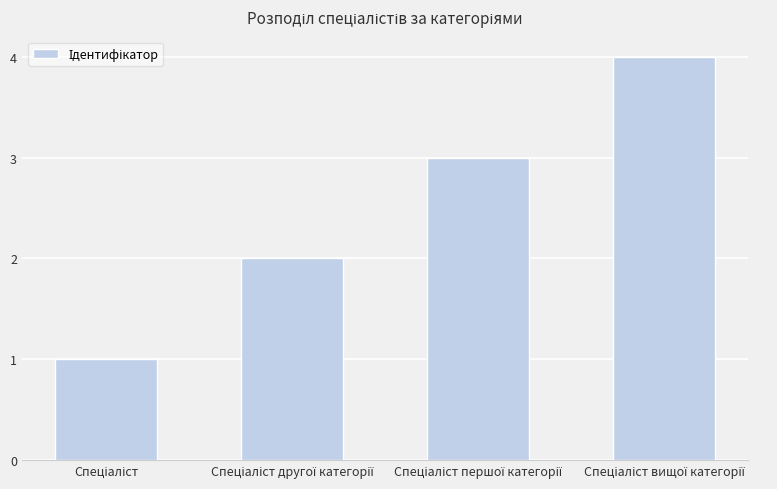

What is the difference between the maximum and minimum values?

3